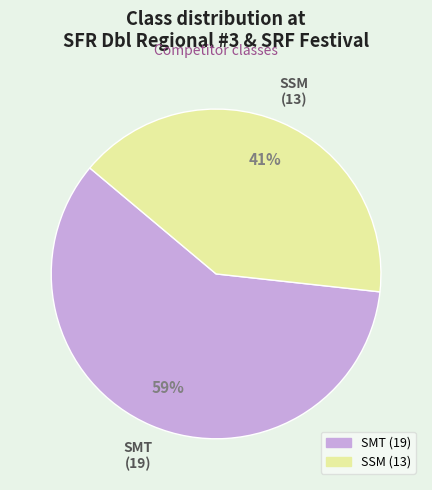

To the nearest percent, what portion does SMT represent?

59%